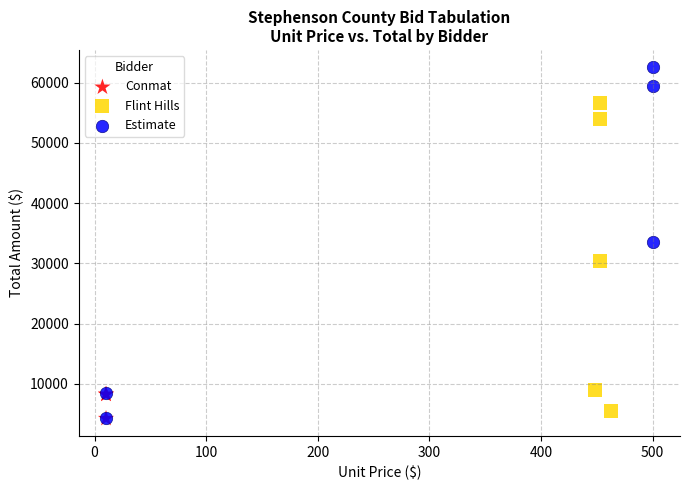

What are all the series names shown in the legend?

Conmat, Flint Hills, Estimate